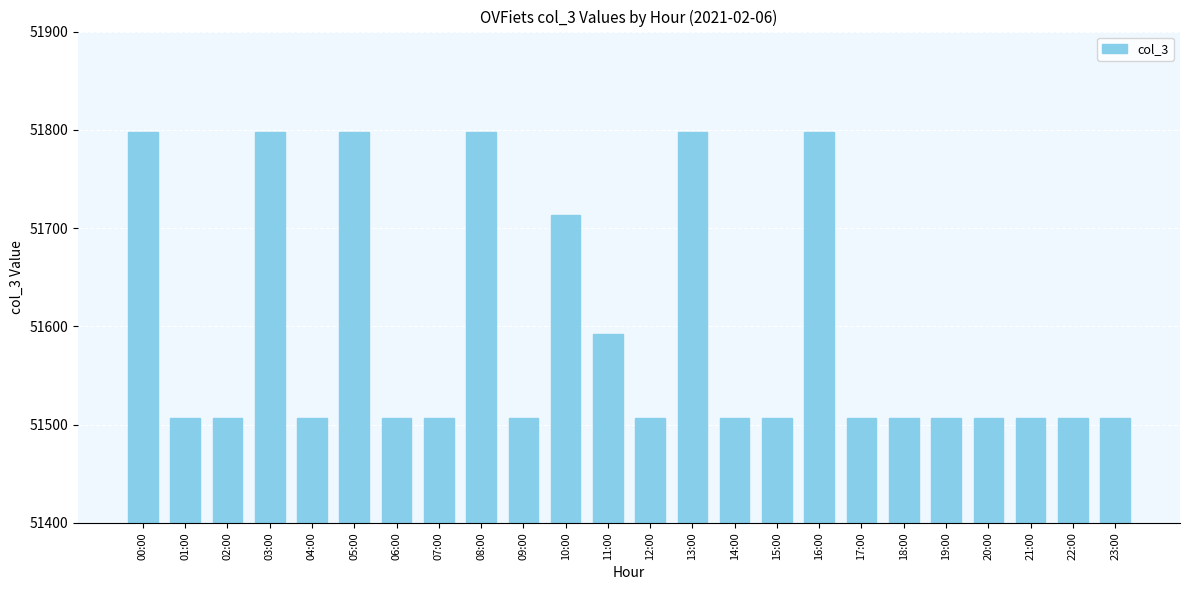

Reading left to right, transcribe all the data shown in this chart.

51798	51507	51507	51798	51507	51798	51507	51507	51798	51507	51713	51592	51507	51798	51507	51507	51798	51507	51507	51507	51507	51507	51507	51507